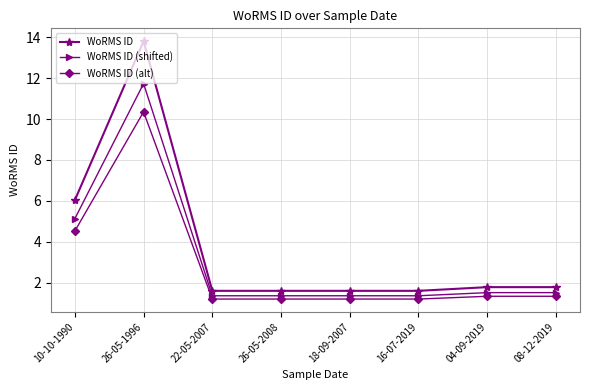

Between 22-05-2007 and 04-09-2019, which series saw the biggest shift?

WoRMS ID